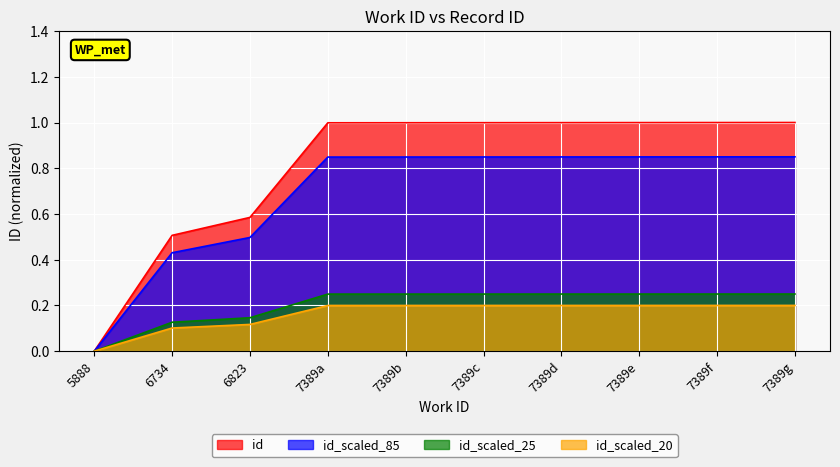

What is the maximum value shown in the chart?

1.0